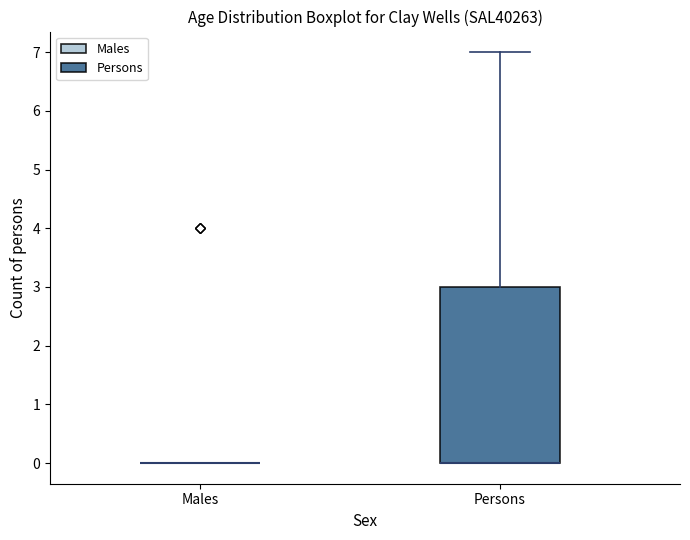

Where does the upper whisker of the box for Persons end on the y-axis? The values are not printed on the chart, so give them approximately, as read against the axis.

7